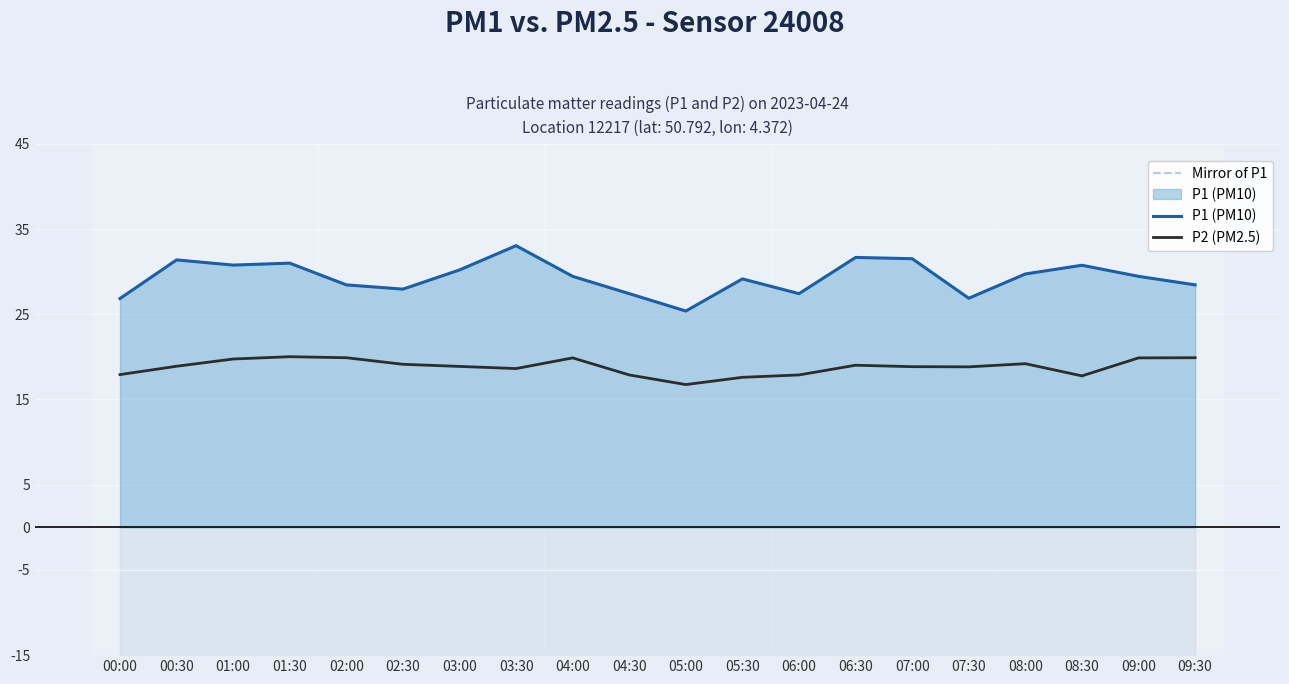

Reading right to left, what are all the values shown in this chart?

Mirror of P1: 09:30=-28.4	09:00=-29.4	08:30=-30.8	08:00=-29.7	07:30=-26.9	07:00=-31.5	06:30=-31.7	06:00=-27.4	05:30=-29.1	05:00=-25.4	04:30=-27.4	04:00=-29.4	03:30=-33.0	03:00=-30.2	02:30=-27.9	02:00=-28.4	01:30=-31.0	01:00=-30.8	00:30=-31.4	00:00=-26.9
P1 (PM10): 09:30=28.4	09:00=29.4	08:30=30.8	08:00=29.7	07:30=26.9	07:00=31.5	06:30=31.7	06:00=27.4	05:30=29.1	05:00=25.4	04:30=27.4	04:00=29.4	03:30=33.0	03:00=30.2	02:30=27.9	02:00=28.4	01:30=31.0	01:00=30.8	00:30=31.4	00:00=26.9
P2 (PM2.5): 09:30=19.9	09:00=19.9	08:30=17.8	08:00=19.2	07:30=18.8	07:00=18.9	06:30=19.0	06:00=17.9	05:30=17.6	05:00=16.8	04:30=17.9	04:00=19.9	03:30=18.6	03:00=18.9	02:30=19.1	02:00=19.9	01:30=20.0	01:00=19.8	00:30=18.9	00:00=17.9